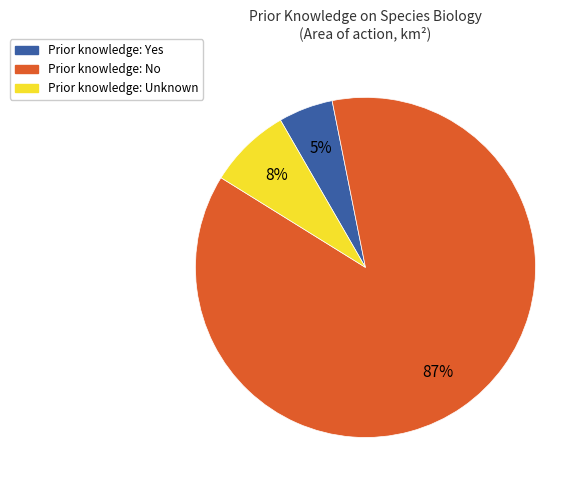

Count the number of slices in the pie.

3